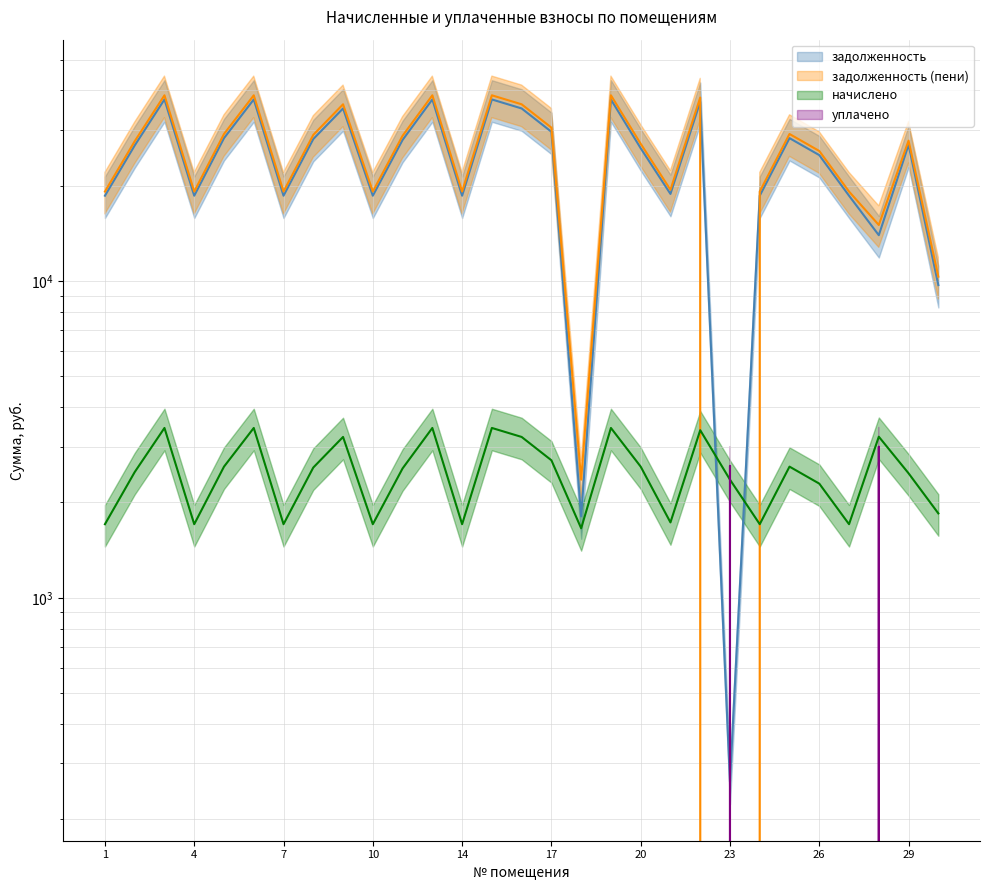

What are all the series names shown in the legend?

задолженность, задолженность (пени), начислено, уплачено